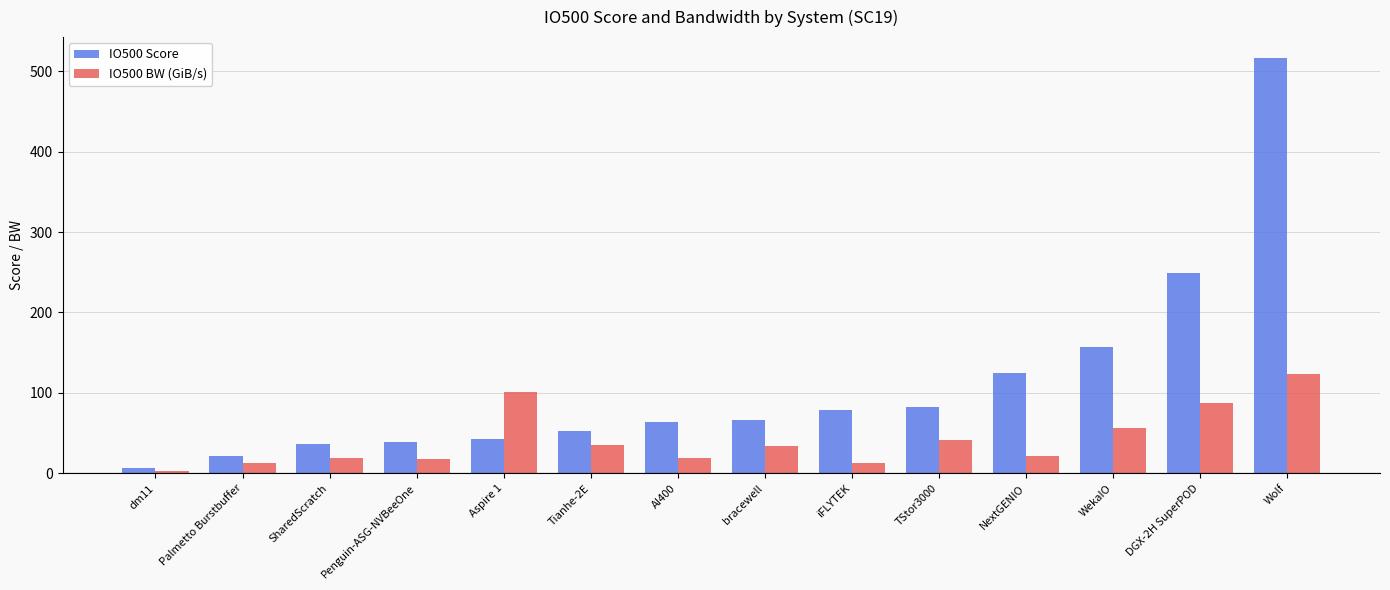

What is the difference between the maximum and second lowest values in the IO500 Score series?

494.9